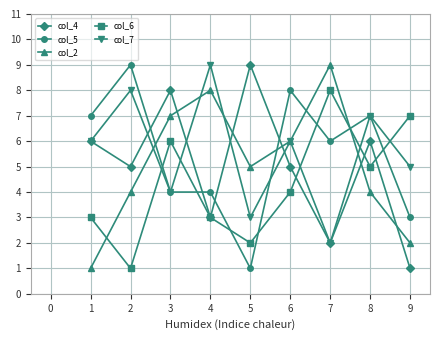

What is the total value across all series at 4?

27